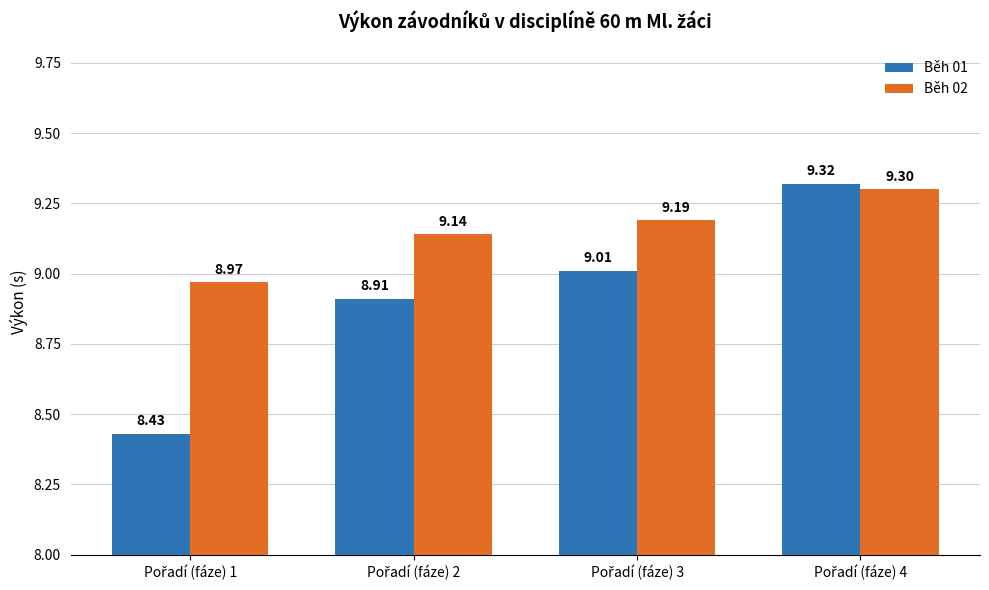

List the series in order of their peak value, lowest first.

Běh 02, Běh 01